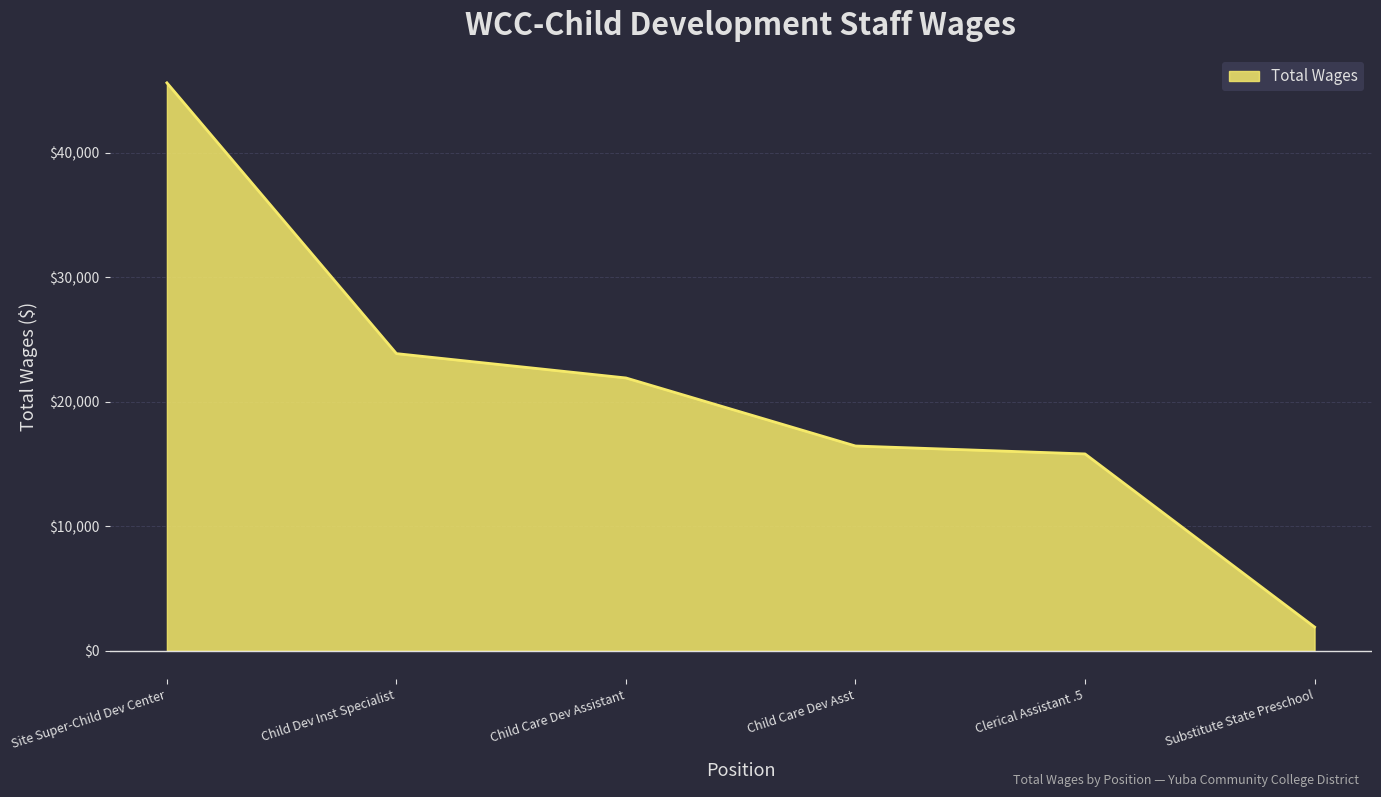

True or false: the data has more than 1 interior local peaks.

False